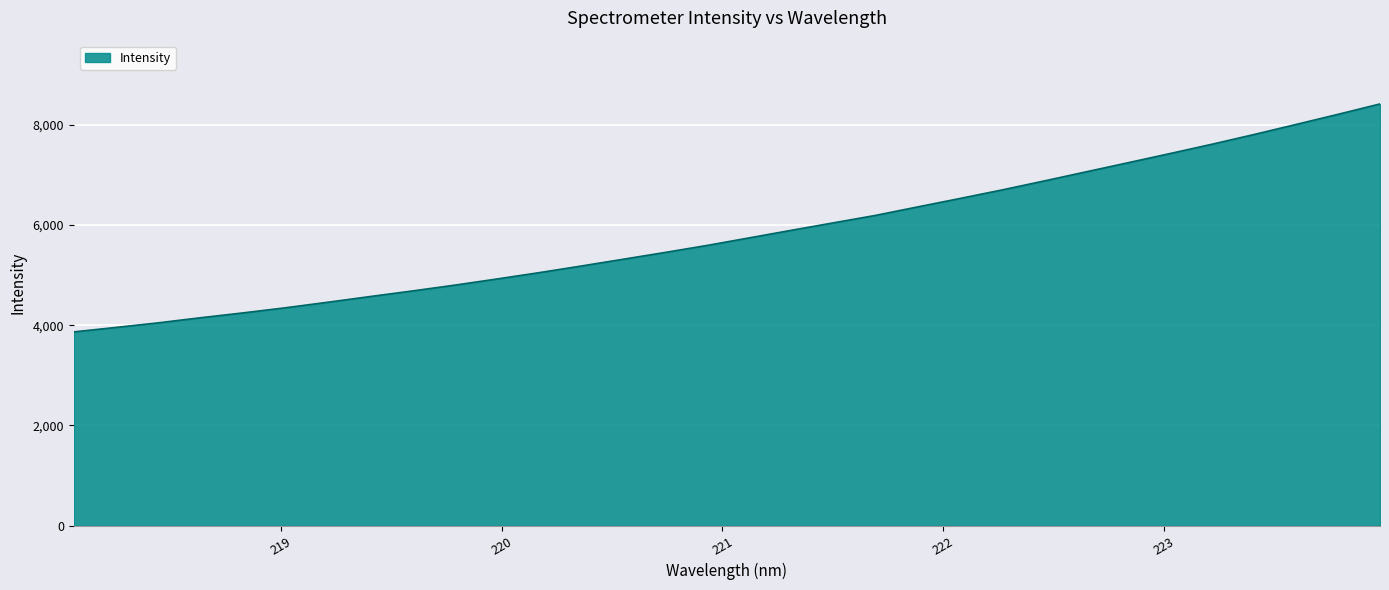

How many values are below 5738?

16